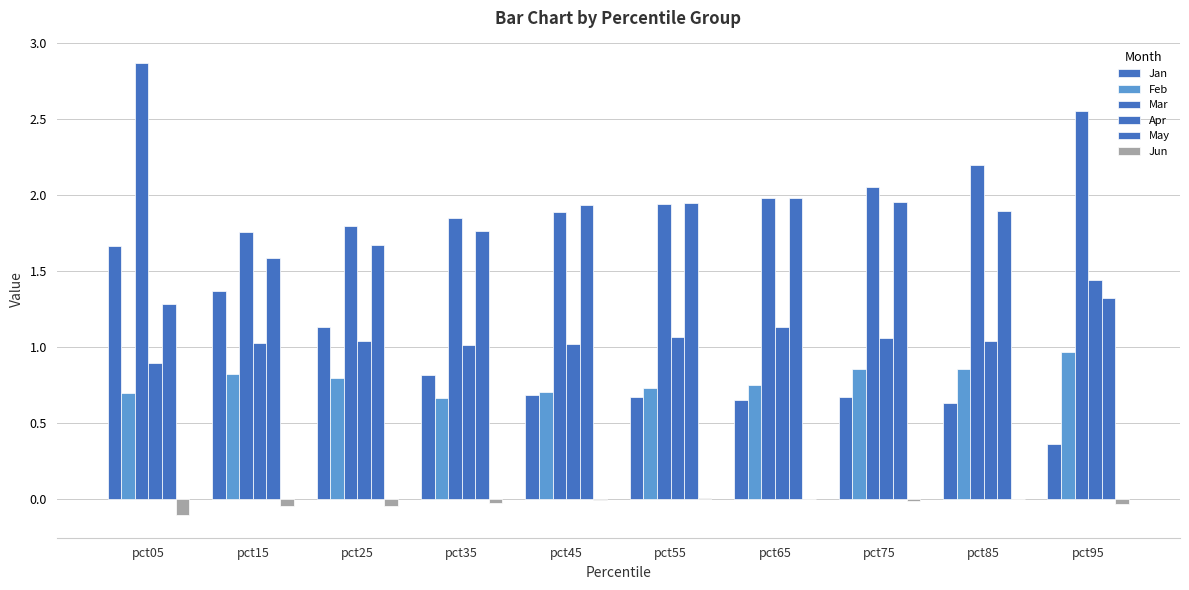

Count the number of data series in this chart.

6